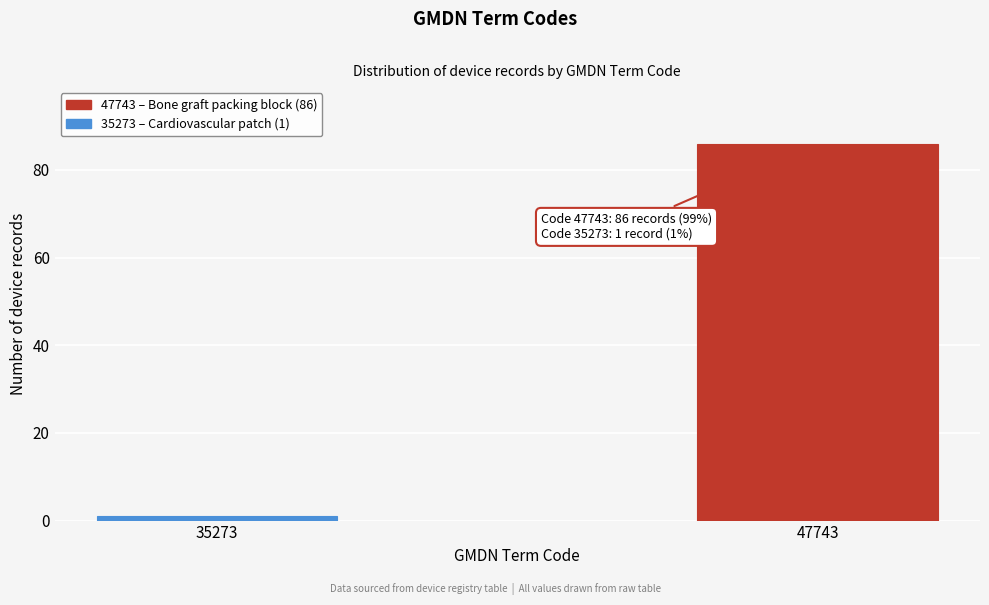

Reading left to right, extract all data points from this chart.

1	86